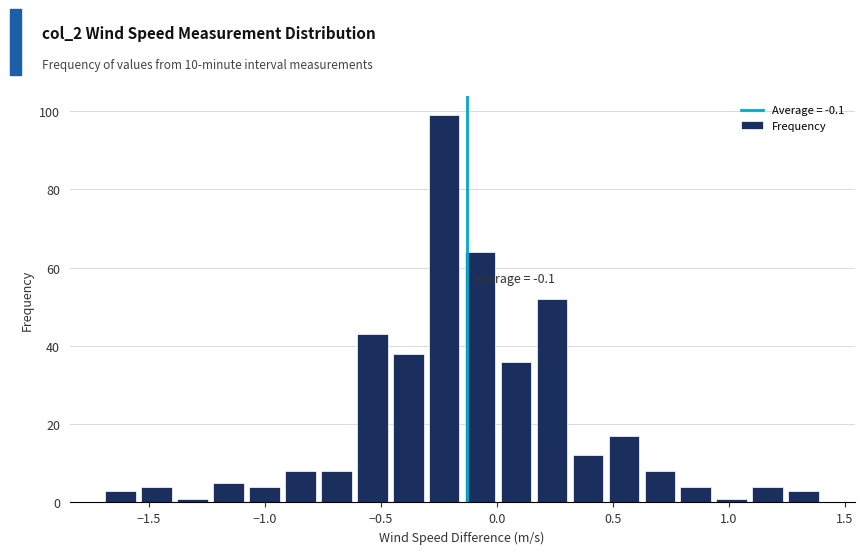

Around what value on the x-axis is the tallest bar? Give the approximate position of its centre, as read against the axis.

-0.25